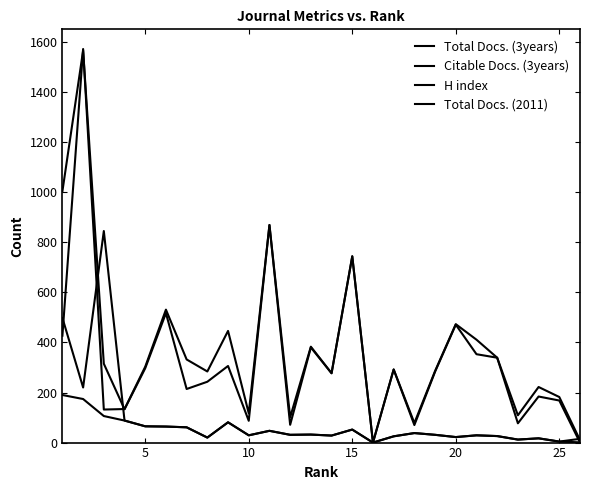

Where is the first local maximum for Citable Docs. (3years)?

5